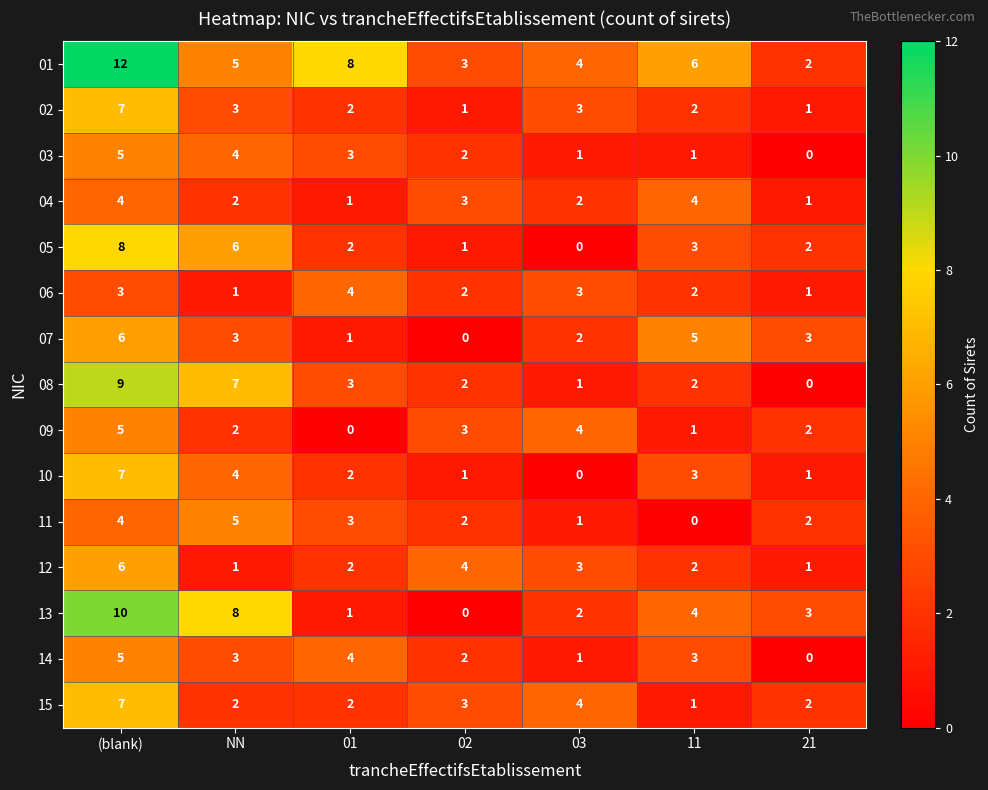

What is the total value across all series at 02?

29